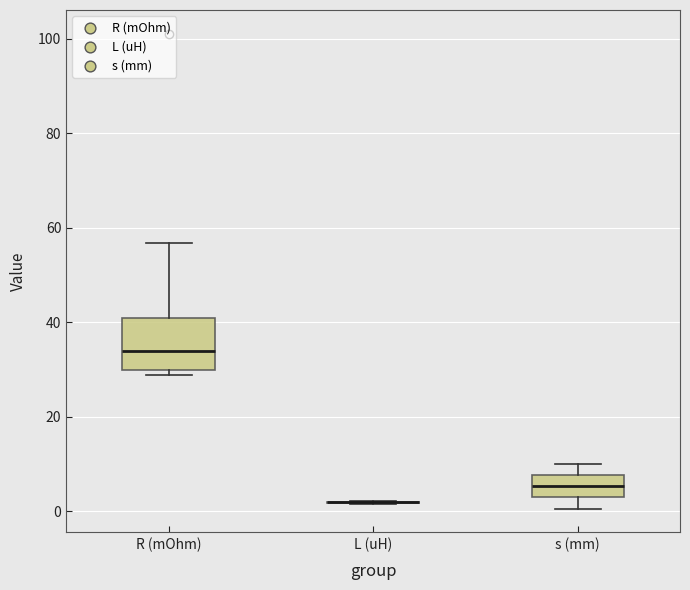

Reading left to right, read every box against the y-axis: the position of its median line, the range the box covers, and the ends of its whiskers. The values are not printed on the chart, so give them approximately, as read against the axis.

R (mOhm): median 34, box 30 to 40, whiskers 28 to 56
L (uH): box collapsed to a line at 2, whiskers 2 to 2
s (mm): median 6, box 2 to 8, whiskers 0 to 10